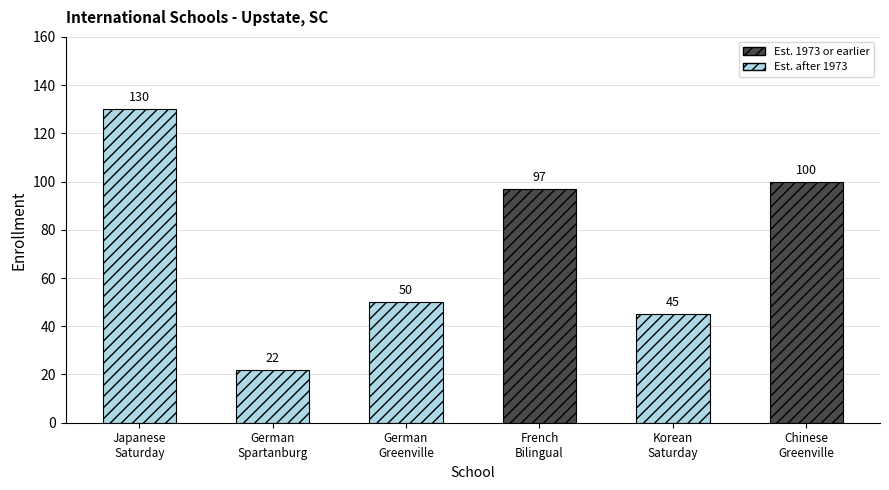

Where is the data nearest to the value 76?

The Bilingual French School